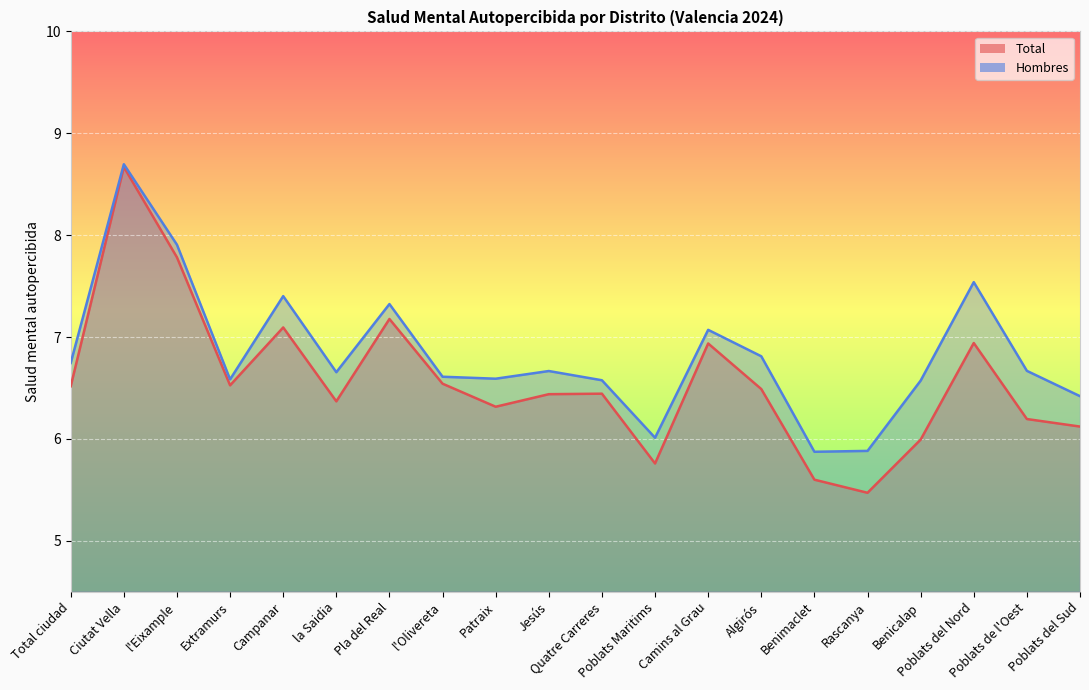

True or false: Hombres and Total cross at least once.

False